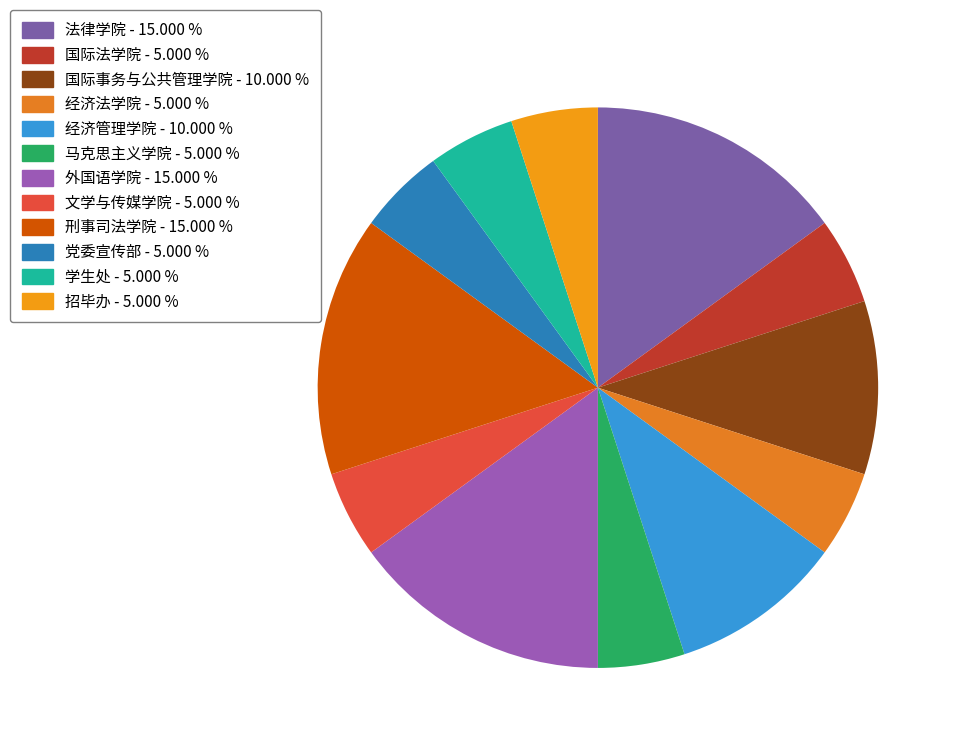

How many slices are in this pie chart?

12